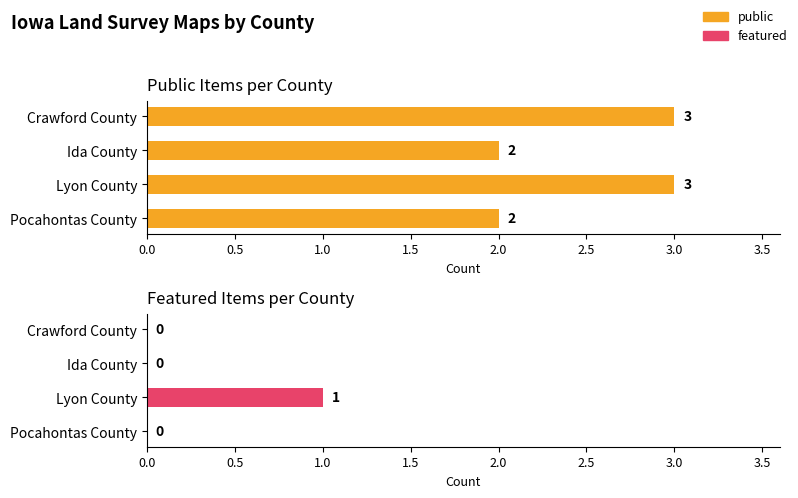

Does the chart contain any negative values?

No